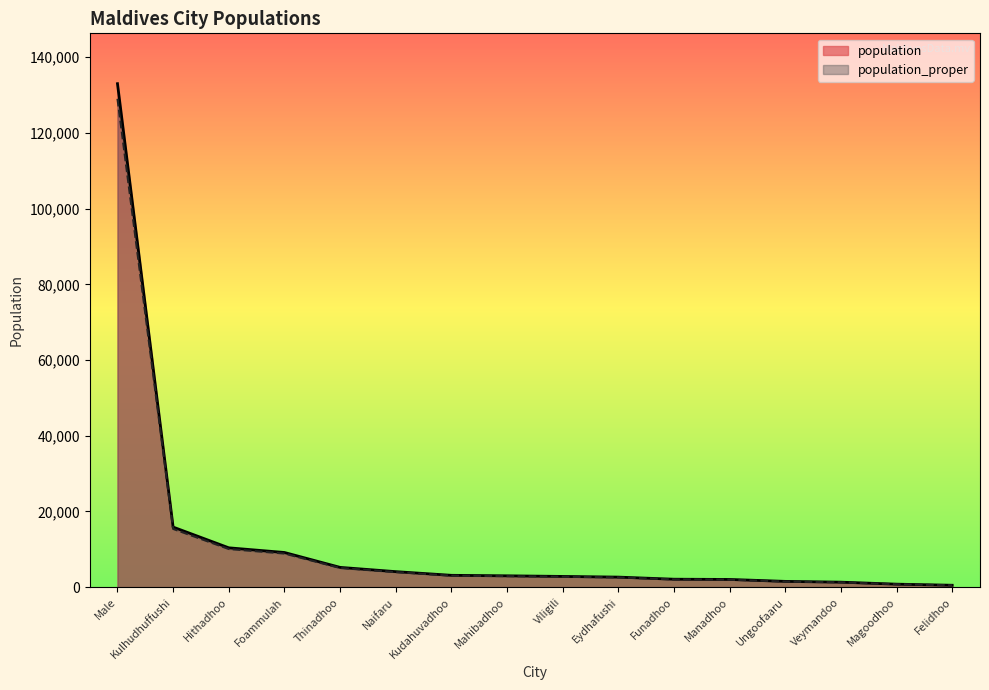

Reading right to left, transcribe all the data shown in this chart.

population: 506.0	794.0	1321.0	1531.0	2041.0	2104.0	2658.0	2837.0	3000.0	3132.0	4103.0	5230.0	9166.0	10398.0	15875.0	133019.0
population_proper: 490.8	770.2	1281.4	1485.1	1979.8	2040.9	2578.3	2751.9	2910.0	3038.0	3979.9	5073.1	8891.0	10086.1	15398.8	129028.4